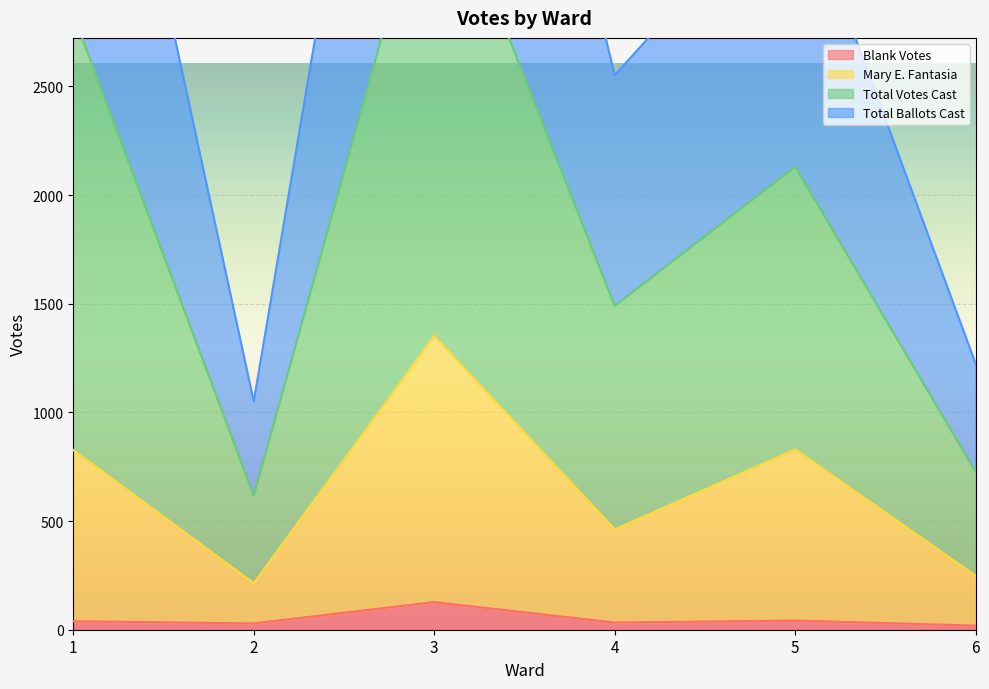

Which series has the widest spread of values?

Total Votes Cast